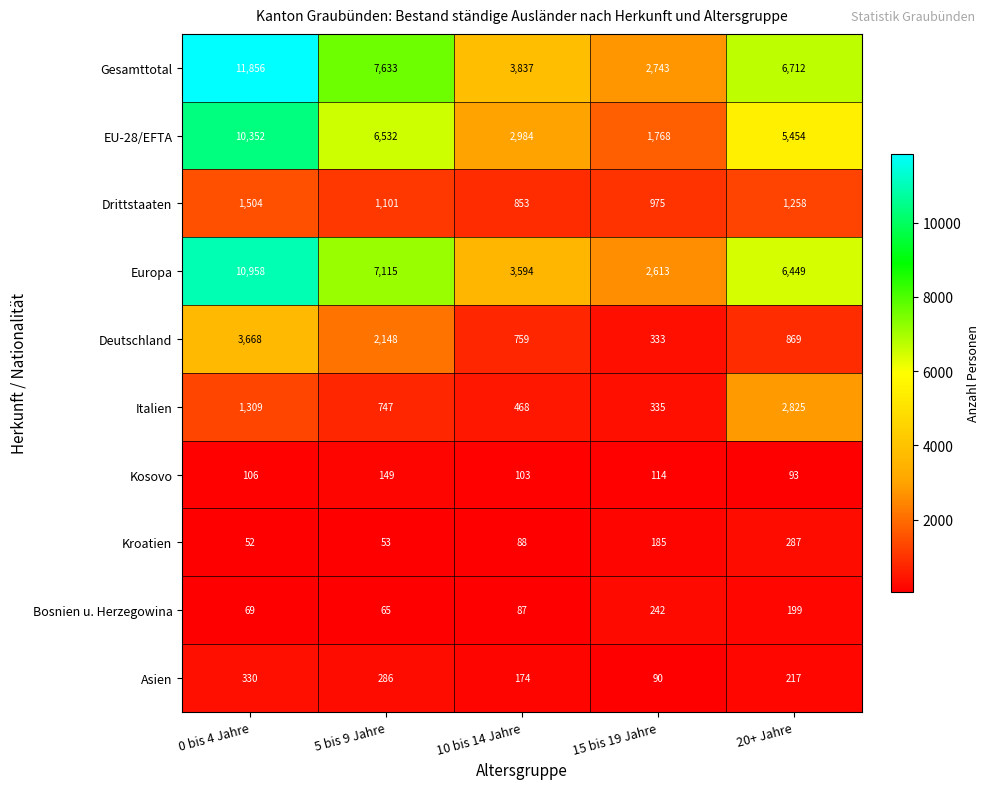

List the labels in order of Gesamttotal value, largest first.

0 bis 4 Jahre, 5 bis 9 Jahre, 20+ Jahre, 10 bis 14 Jahre, 15 bis 19 Jahre